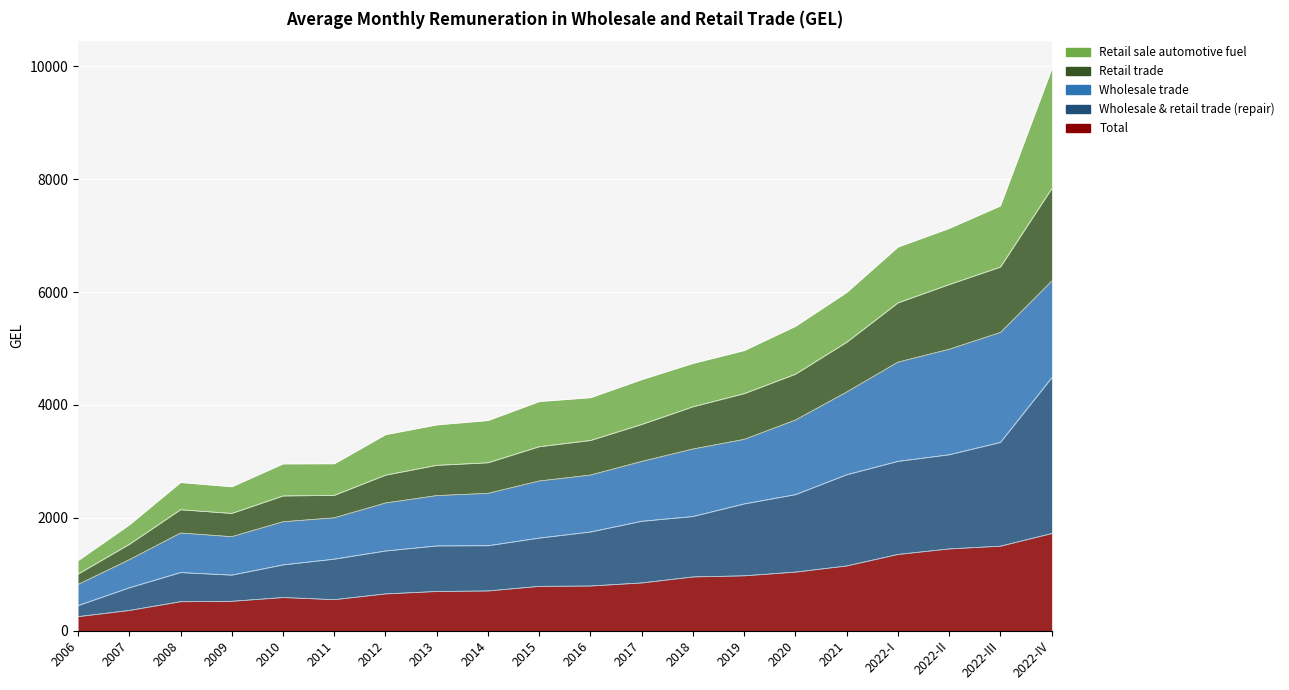

The Wholesale & retail trade (repair) series shows 1726.7 at 2008. True or false?

False